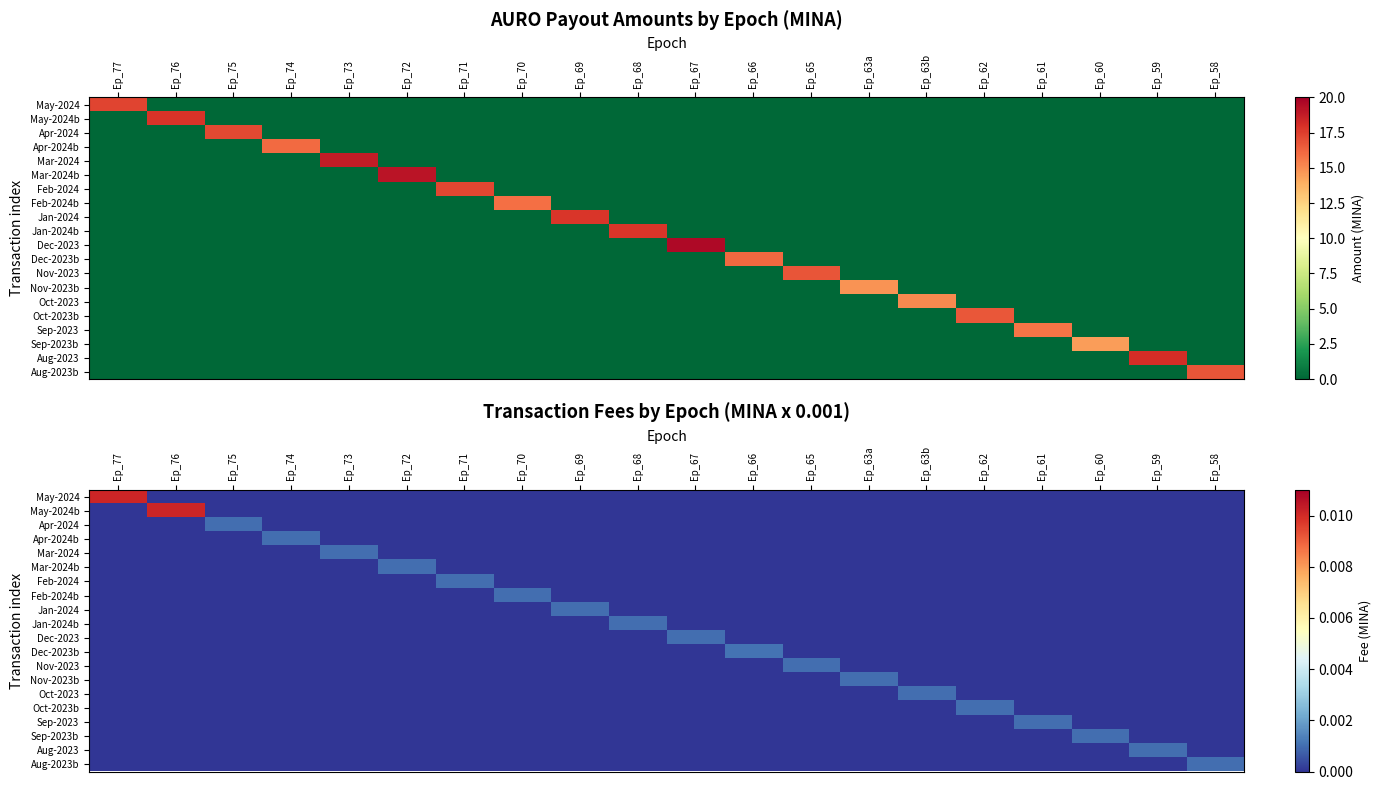

The value of Feb-2024b at Ep_67 is 0.0. True or false?

True